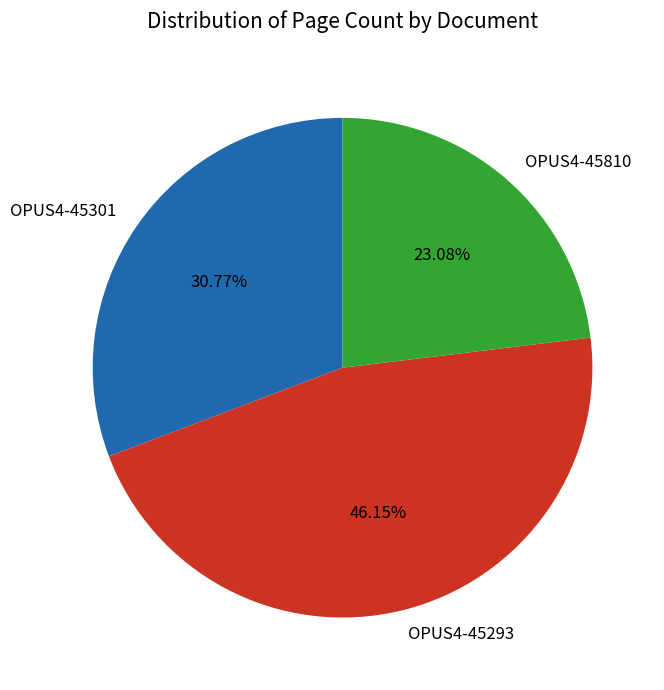

Between OPUS4-45293 and OPUS4-45810, which is larger?

OPUS4-45293